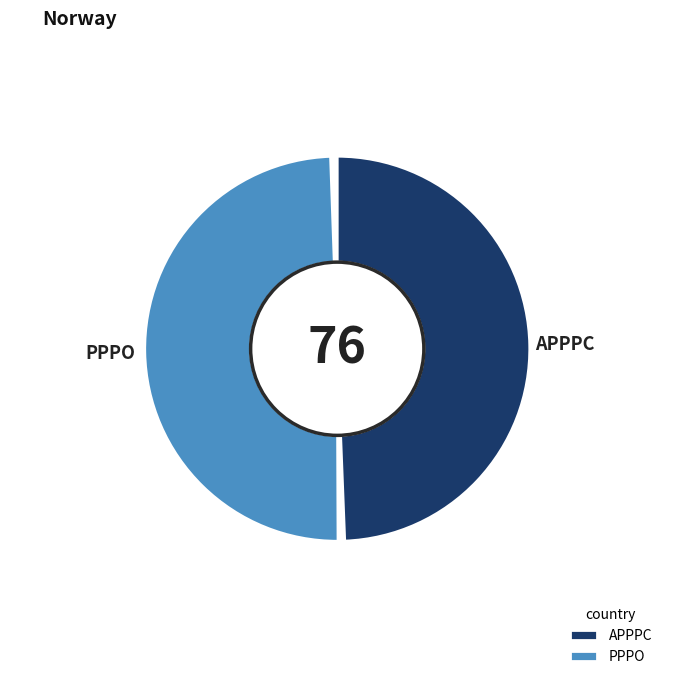

Count the number of slices in the pie.

2